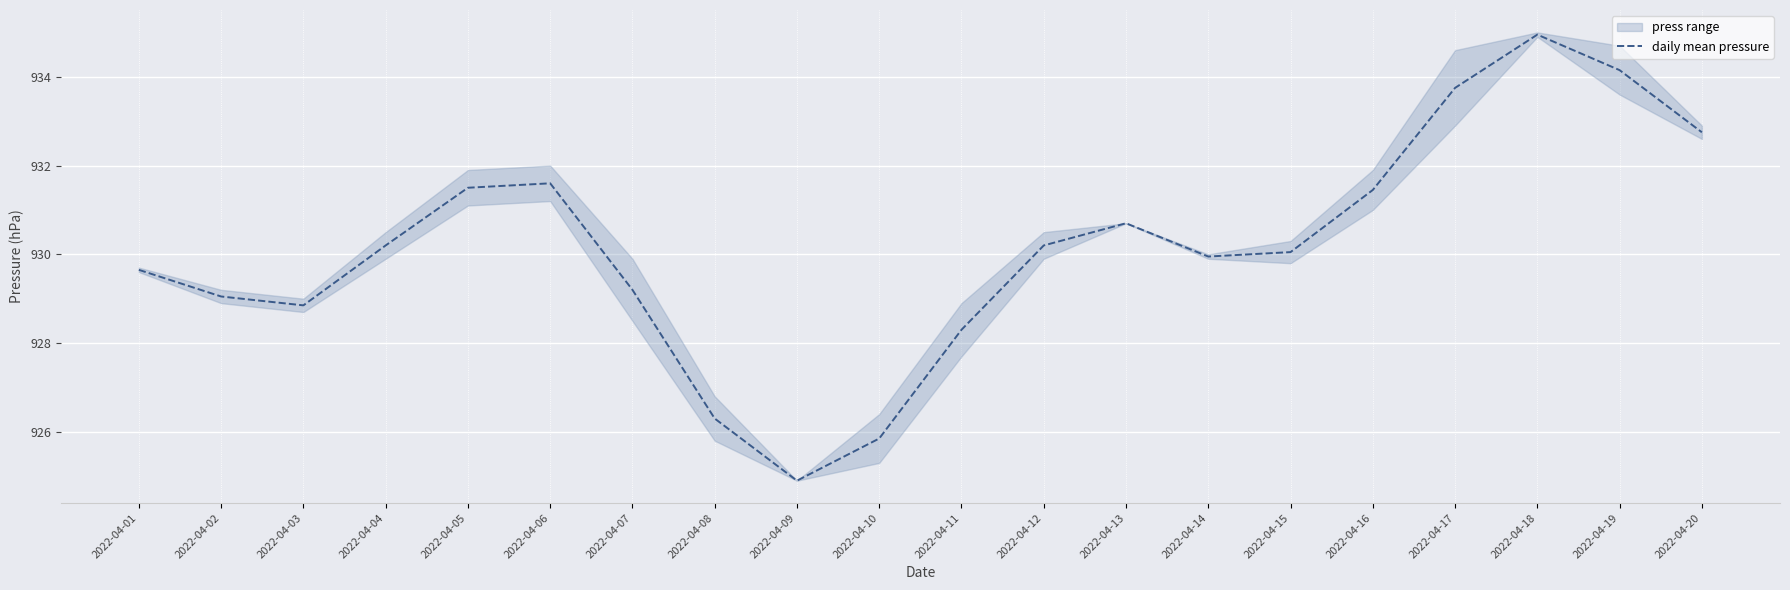

How many values exceed 930?

11